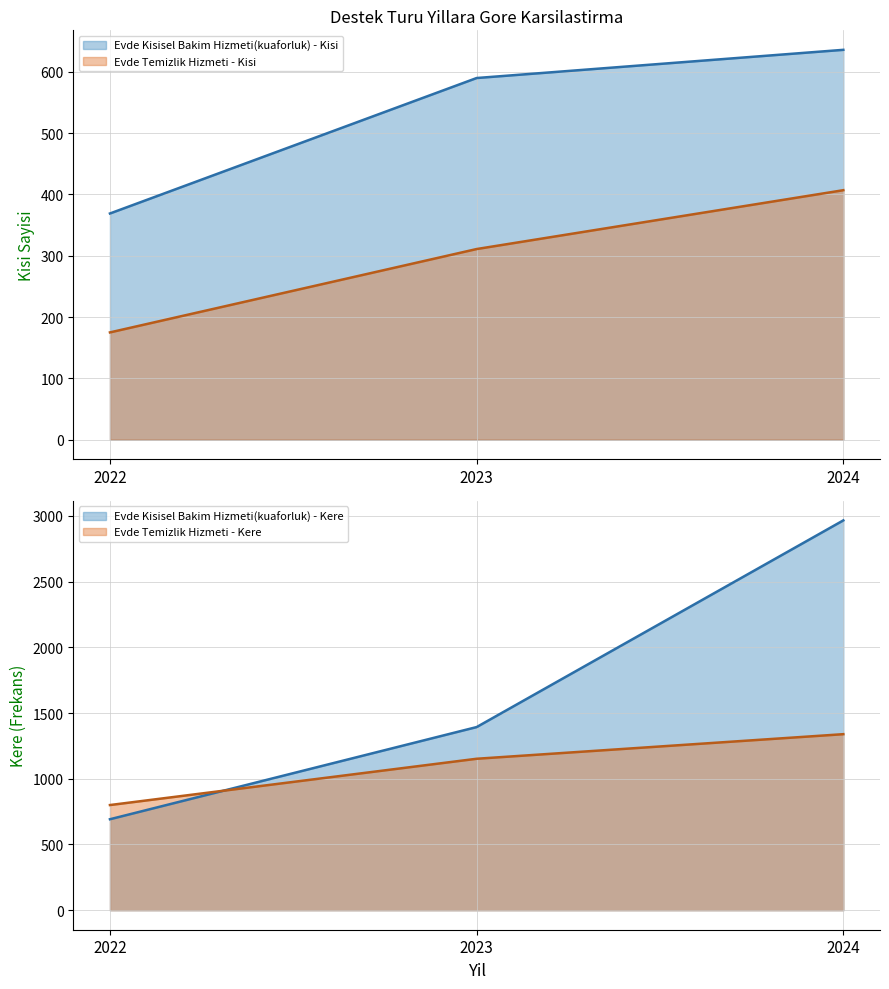

Reading left to right, transcribe all the data shown in this chart.

Evde Kisisel Bakim Hizmeti(kuaforluk) - Kisi: 369	590	636
Evde Kisisel Bakim Hizmeti(kuaforluk) - Kere: 692	1393	2965
Evde Temizlik Hizmeti - Kisi: 175	311	407
Evde Temizlik Hizmeti - Kere: 800	1152	1339